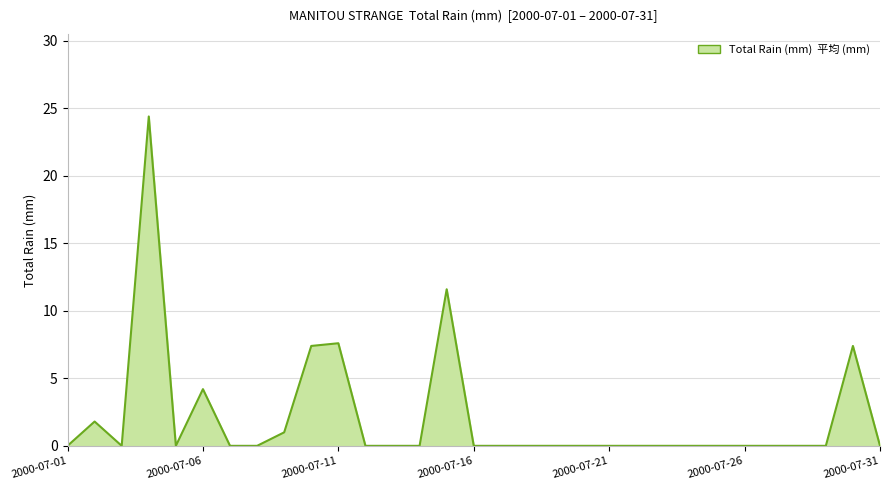

Does the chart display data point markers on the line(s)?

No